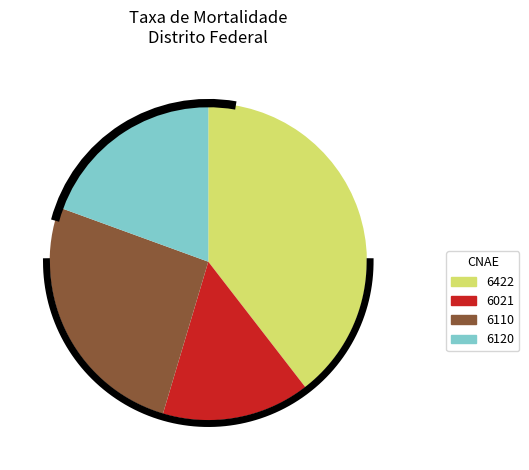

To the nearest percent, what portion does 6021 represent?

15%